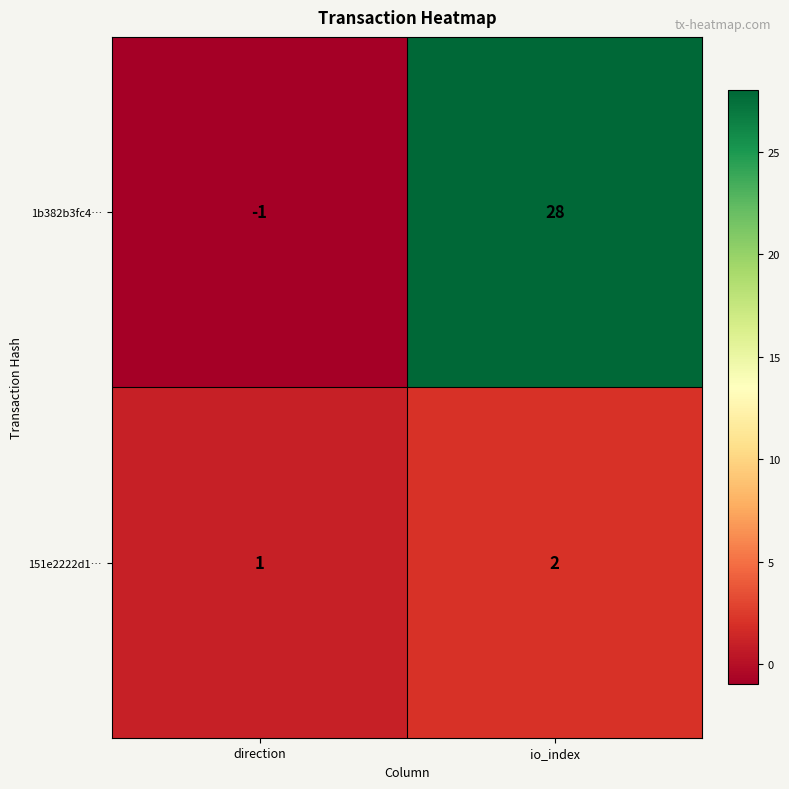

What is the sum of the 1b382b3fc4… values at io_index and direction?

27